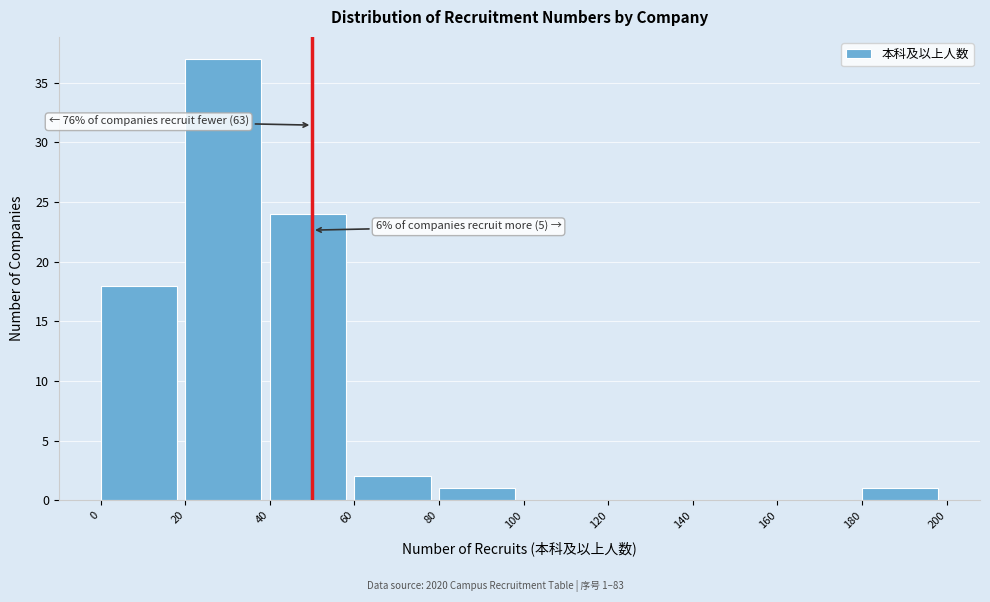

Over which range of the x-axis is the bar tallest?

20 to 40